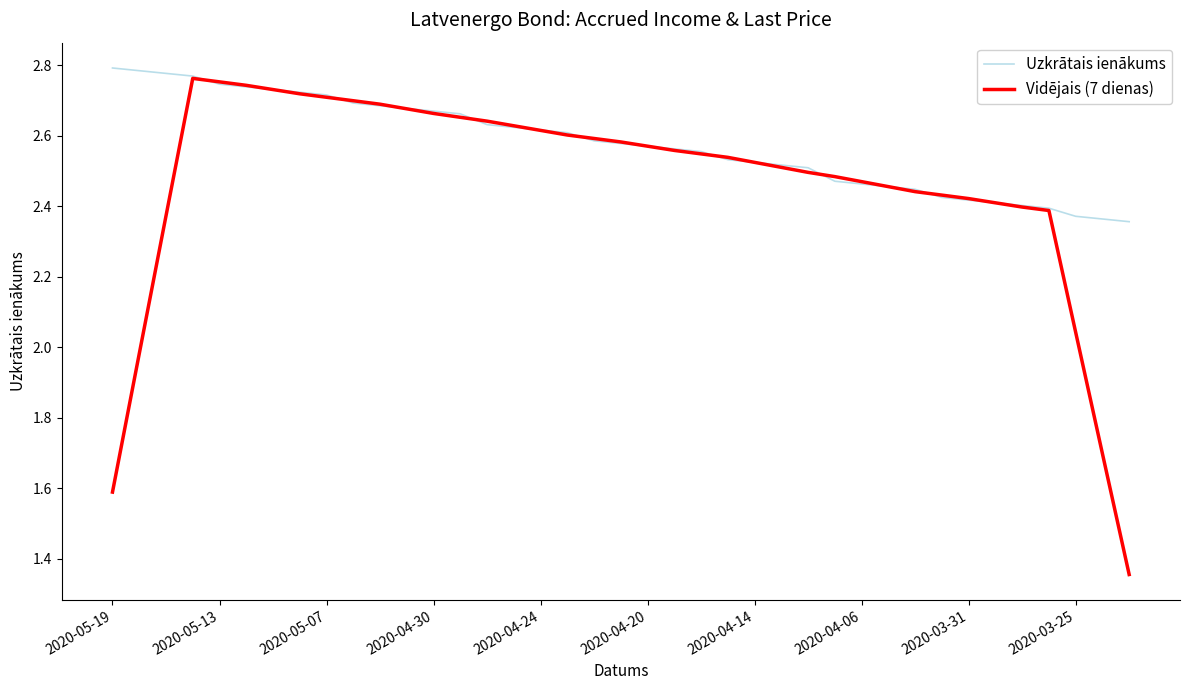

Which series has the largest total across all categories?

Uzkrātais ienākums